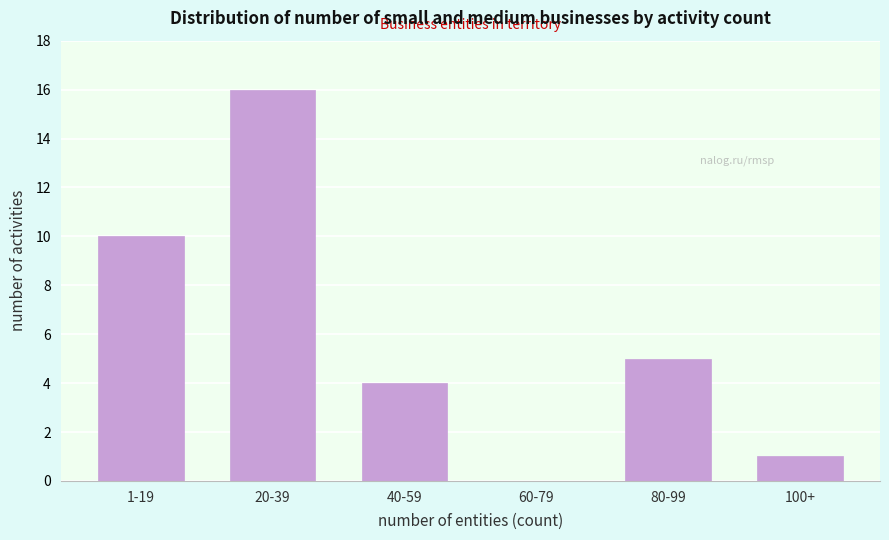

Reading right to left, what are all the values shown in this chart?

100+=1	80-99=5	60-79=0	40-59=4	20-39=16	1-19=10